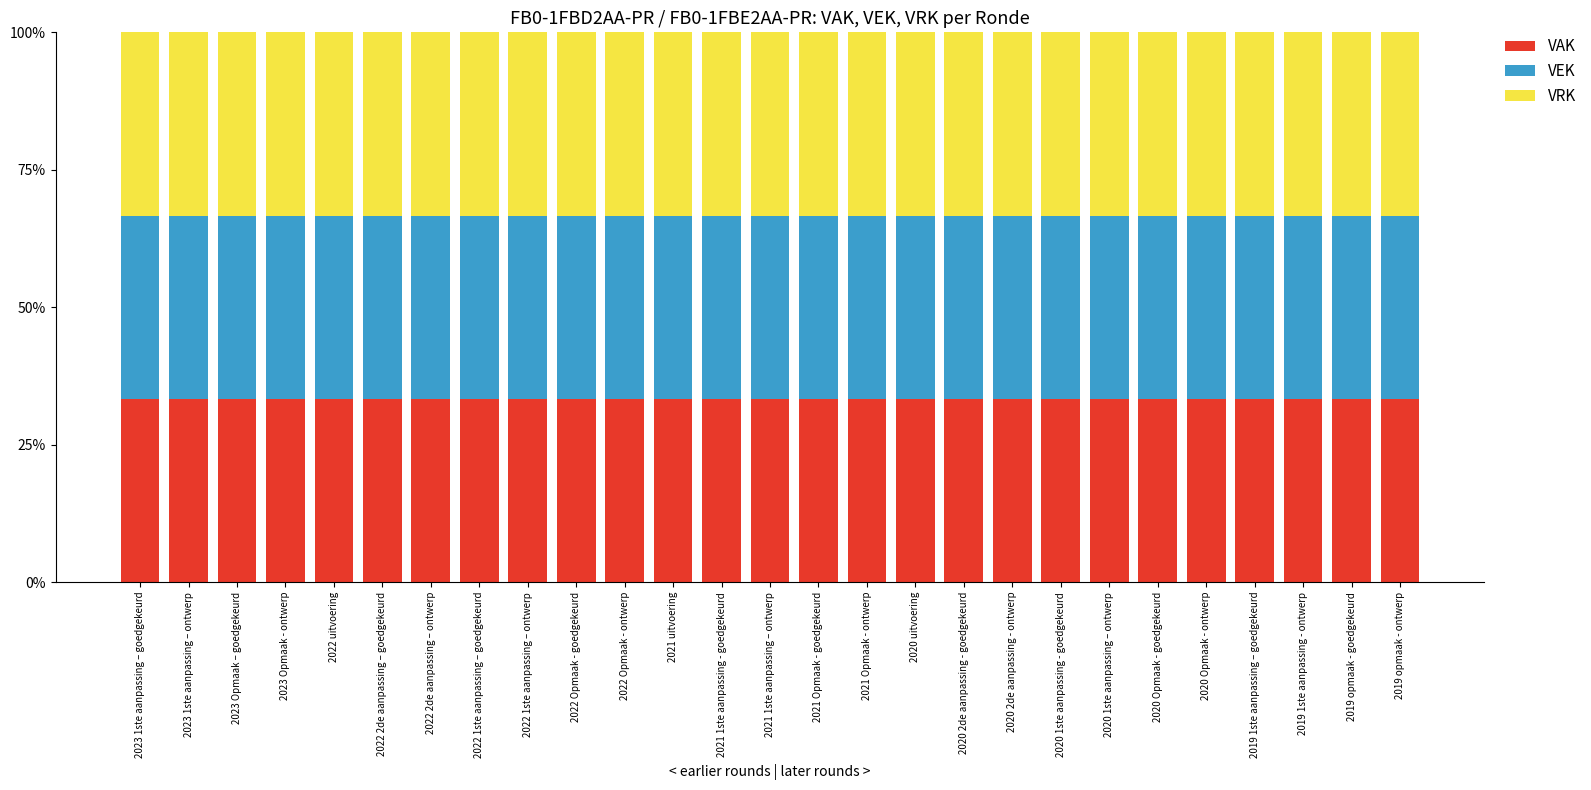

True or false: VAK has a value of 16.6 at 2022 Opmaak - goedgekeurd.

False